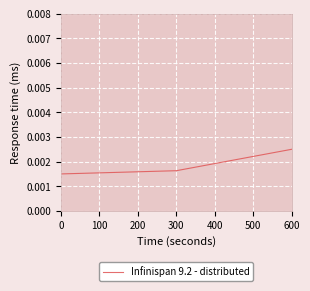

Count the values in the range 0 to 1.

3